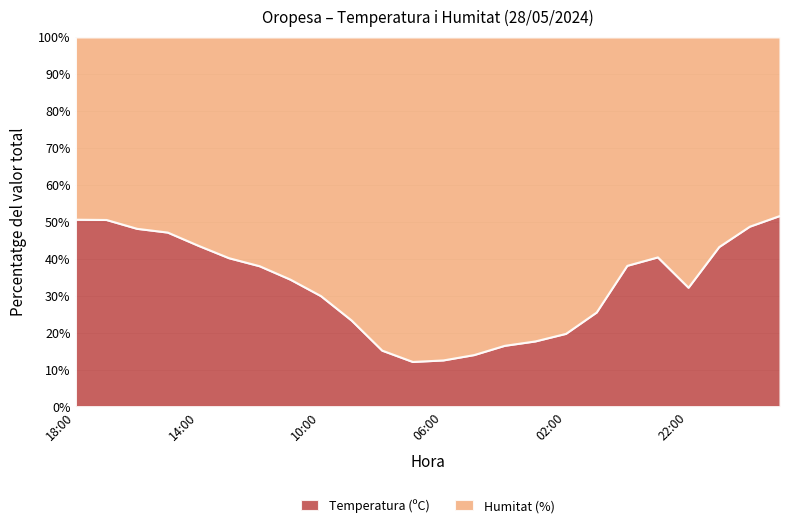

At which category is the sum across all series the highest?

08:00